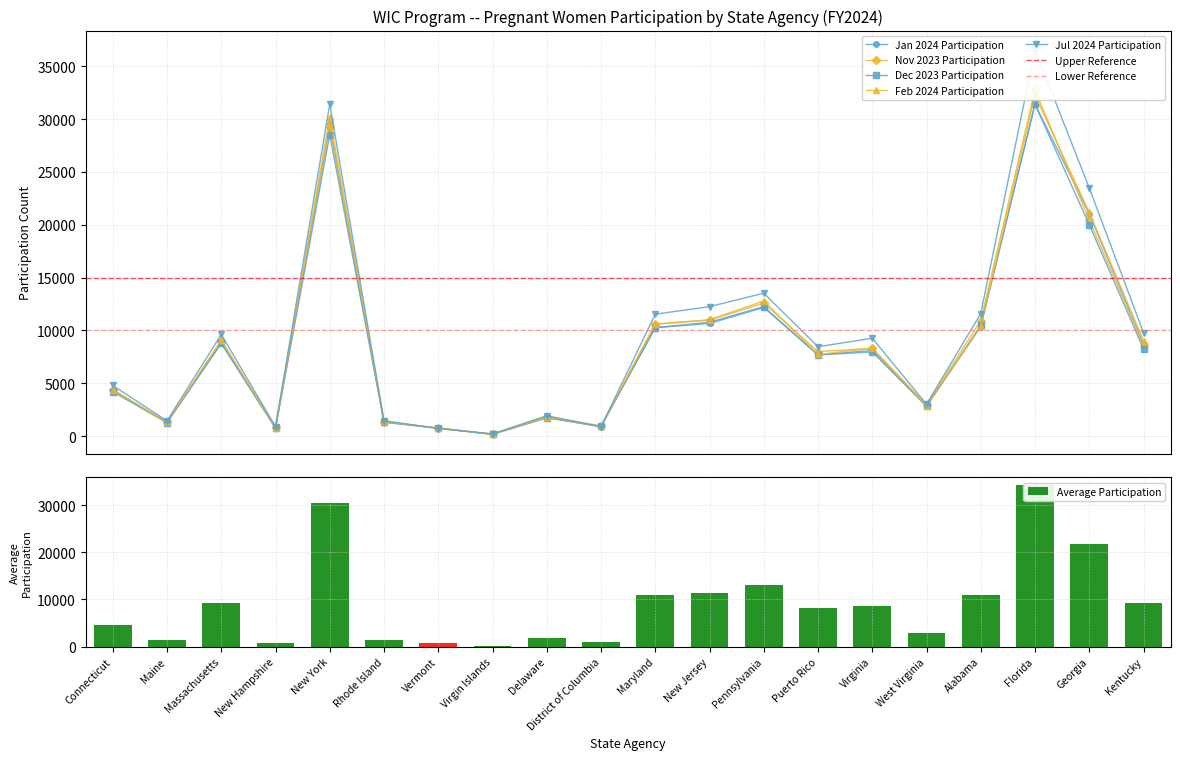

At Pennsylvania, list the series in order from largest to smallest.

Jul 2024, Average Participation, Feb 2024, Nov 2023, Dec 2023, Jan 2024